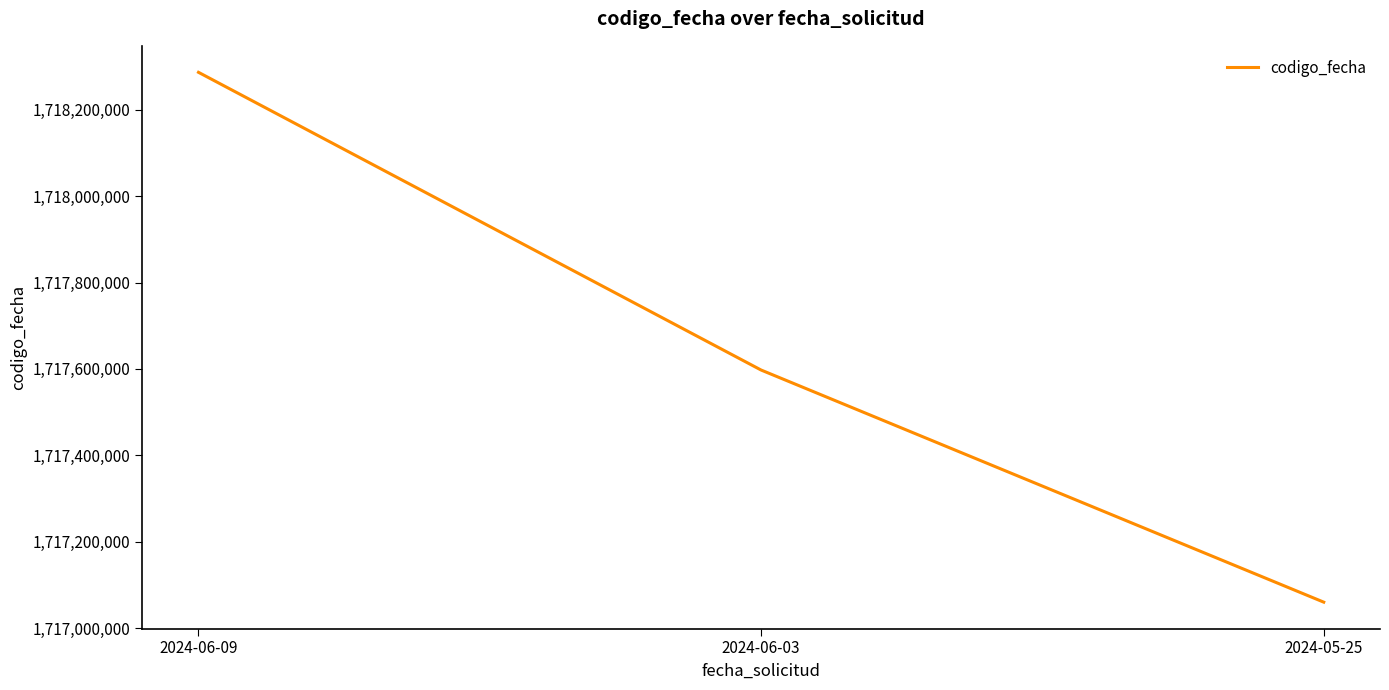

What is the ratio of the value at 2024-05-25 to the value at 2024-06-03?

1.0